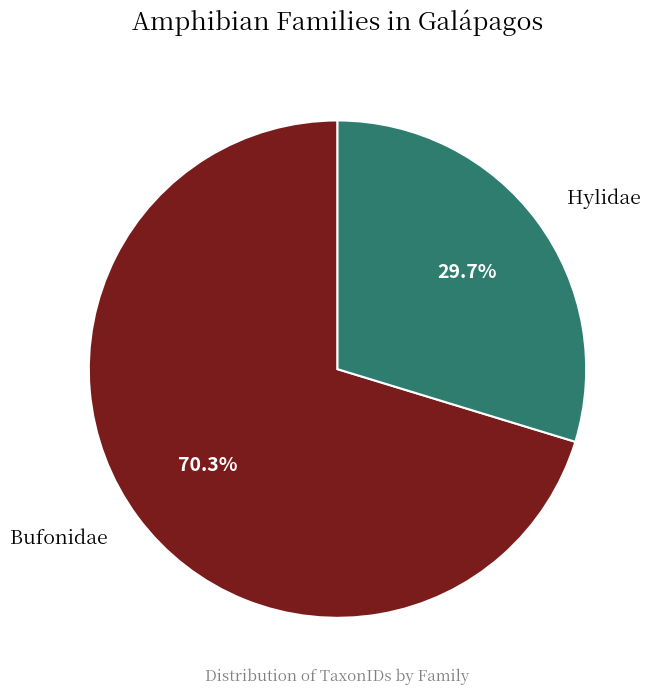

To the nearest percent, what is the difference between the largest and smallest slice percentages?

41%